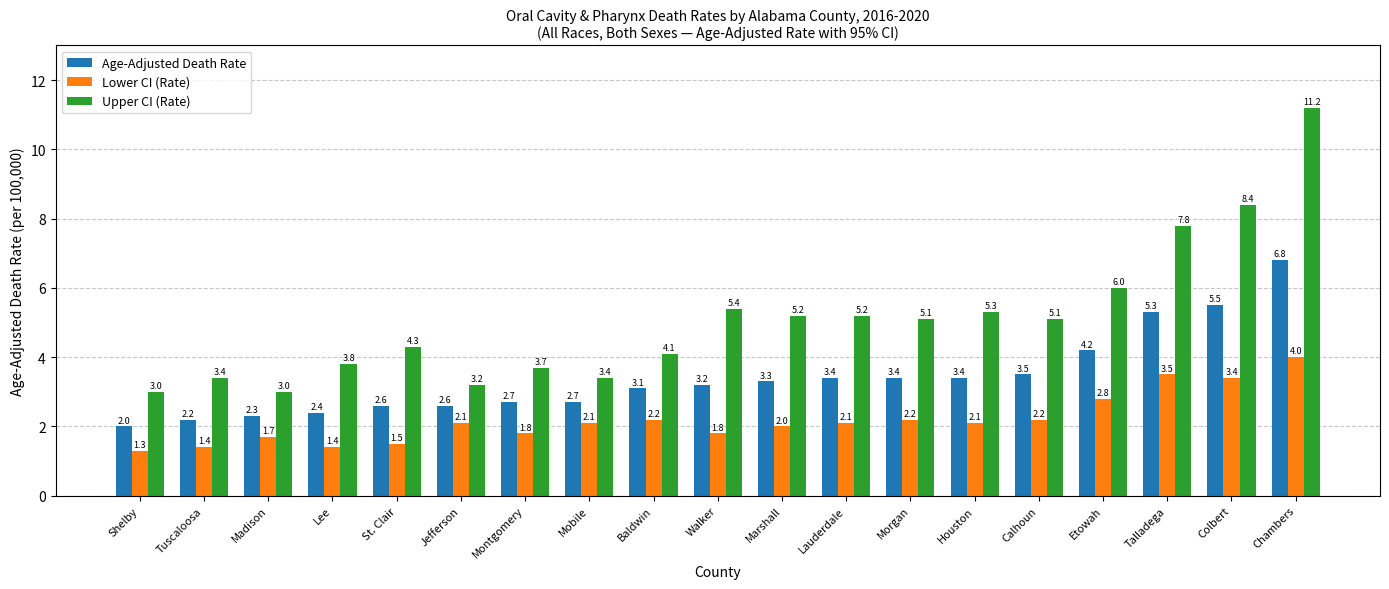

What is the spread (max minus min) of values at Talladega?

4.3